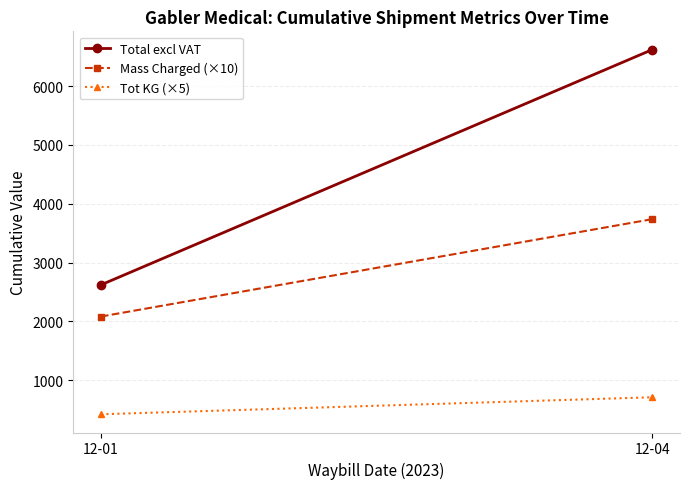

Rank the series at 12-01 from lowest to highest value.

Tot KG (×5), Mass Charged (×10), Total excl VAT